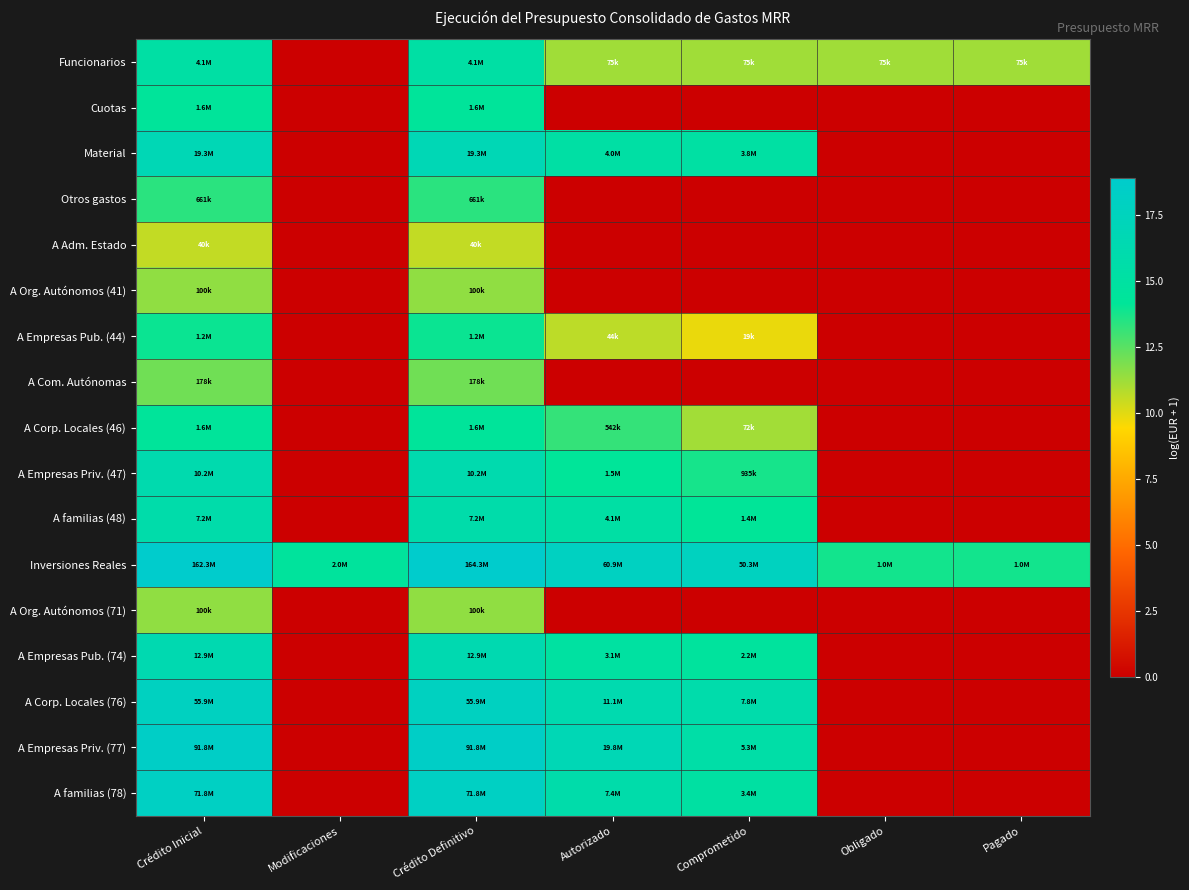

Reading left to right, what are all the values shown in this chart?

Funcionarios: Crédito Inicial=15.2	Modificaciones=0.0	Crédito Definitivo=15.2	Autorizado=11.2	Comprometido=11.2	Obligado=11.2	Pagado=11.2
Cuotas: Crédito Inicial=14.3	Modificaciones=0.0	Crédito Definitivo=14.3	Autorizado=0.0	Comprometido=0.0	Obligado=0.0	Pagado=0.0
Material: Crédito Inicial=16.8	Modificaciones=0.0	Crédito Definitivo=16.8	Autorizado=15.2	Comprometido=15.1	Obligado=0.0	Pagado=0.0
Otros gastos: Crédito Inicial=13.4	Modificaciones=0.0	Crédito Definitivo=13.4	Autorizado=0.0	Comprometido=0.0	Obligado=0.0	Pagado=0.0
A Adm. Estado: Crédito Inicial=10.6	Modificaciones=0.0	Crédito Definitivo=10.6	Autorizado=0.0	Comprometido=0.0	Obligado=0.0	Pagado=0.0
A Org. Autónomos (41): Crédito Inicial=11.5	Modificaciones=0.0	Crédito Definitivo=11.5	Autorizado=0.0	Comprometido=0.0	Obligado=0.0	Pagado=0.0
A Empresas Pub. (44): Crédito Inicial=14.0	Modificaciones=0.0	Crédito Definitivo=14.0	Autorizado=10.7	Comprometido=9.8	Obligado=0.0	Pagado=0.0
A Com. Autónomas: Crédito Inicial=12.1	Modificaciones=0.0	Crédito Definitivo=12.1	Autorizado=0.0	Comprometido=0.0	Obligado=0.0	Pagado=0.0
A Corp. Locales (46): Crédito Inicial=14.3	Modificaciones=0.0	Crédito Definitivo=14.3	Autorizado=13.2	Comprometido=11.2	Obligado=0.0	Pagado=0.0
A Empresas Priv. (47): Crédito Inicial=16.1	Modificaciones=0.0	Crédito Definitivo=16.1	Autorizado=14.3	Comprometido=13.7	Obligado=0.0	Pagado=0.0
A familias (48): Crédito Inicial=15.8	Modificaciones=0.0	Crédito Definitivo=15.8	Autorizado=15.2	Comprometido=14.2	Obligado=0.0	Pagado=0.0
Inversiones Reales: Crédito Inicial=18.9	Modificaciones=14.5	Crédito Definitivo=18.9	Autorizado=17.9	Comprometido=17.7	Obligado=13.9	Pagado=13.9
A Org. Autónomos (71): Crédito Inicial=11.5	Modificaciones=0.0	Crédito Definitivo=11.5	Autorizado=0.0	Comprometido=0.0	Obligado=0.0	Pagado=0.0
A Empresas Pub. (74): Crédito Inicial=16.4	Modificaciones=0.0	Crédito Definitivo=16.4	Autorizado=14.9	Comprometido=14.6	Obligado=0.0	Pagado=0.0
A Corp. Locales (76): Crédito Inicial=17.8	Modificaciones=0.0	Crédito Definitivo=17.8	Autorizado=16.2	Comprometido=15.9	Obligado=0.0	Pagado=0.0
A Empresas Priv. (77): Crédito Inicial=18.3	Modificaciones=0.0	Crédito Definitivo=18.3	Autorizado=16.8	Comprometido=15.5	Obligado=0.0	Pagado=0.0
A familias (78): Crédito Inicial=18.1	Modificaciones=0.0	Crédito Definitivo=18.1	Autorizado=15.8	Comprometido=15.0	Obligado=0.0	Pagado=0.0